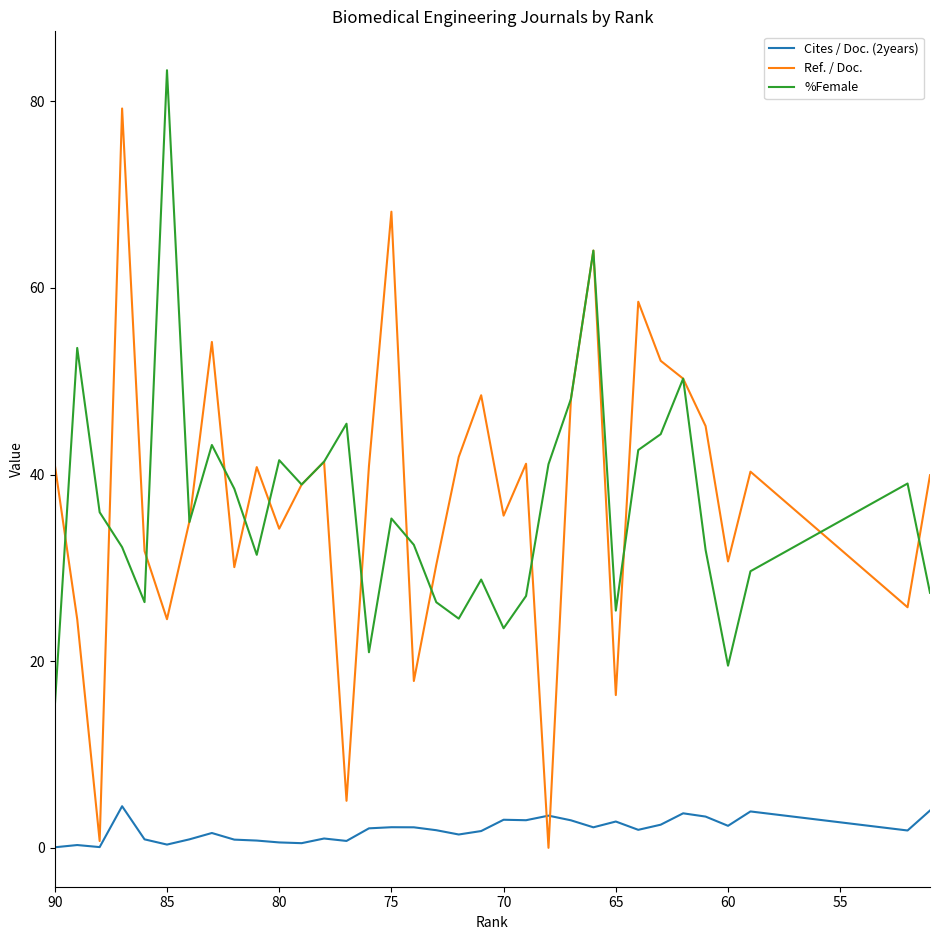

Which series has the largest range (max minus min)?

Ref. / Doc.